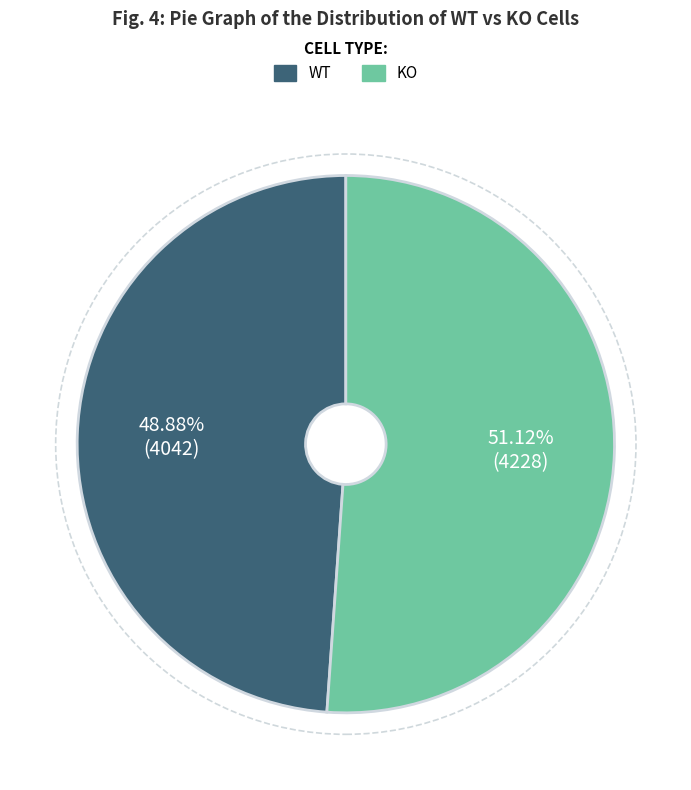

How many segments does this pie chart have?

2